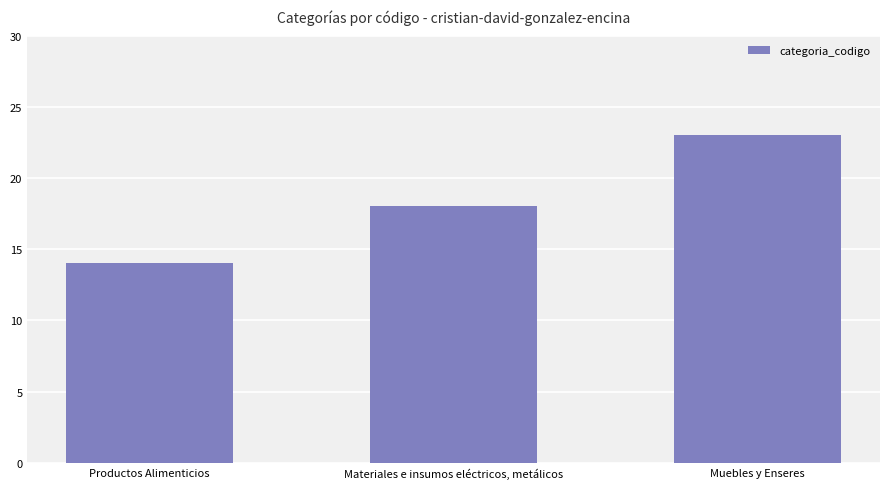

What is the minimum value shown in the chart?

14